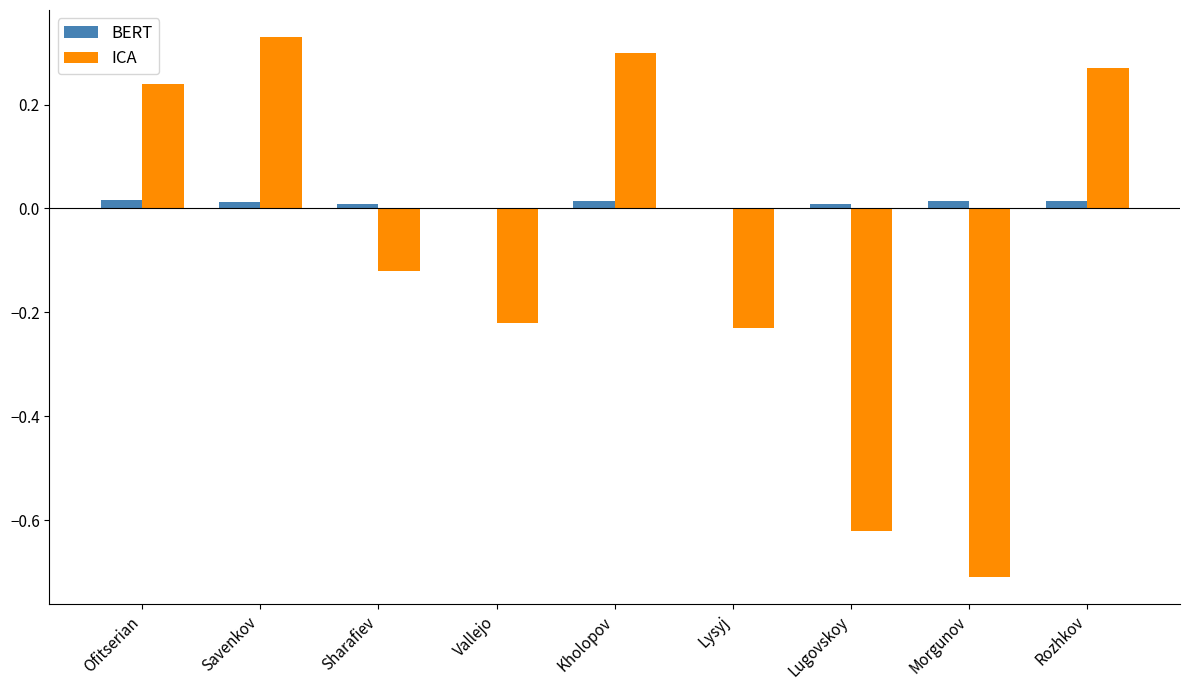

The ICA series shows -0.4 at Morgunov. True or false?

False